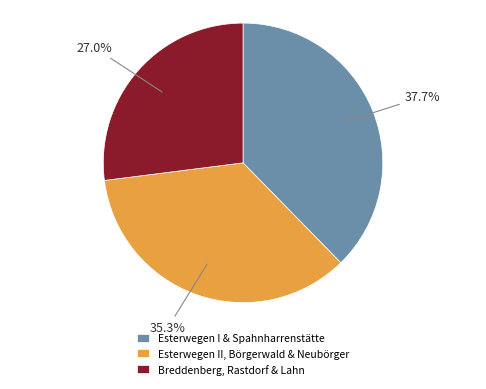

Rank the categories by value from lowest to highest.

Breddenberg, Rastdorf & Lahn, Esterwegen II, Börgerwald & Neubörger, Esterwegen I & Spahnharrenstätte